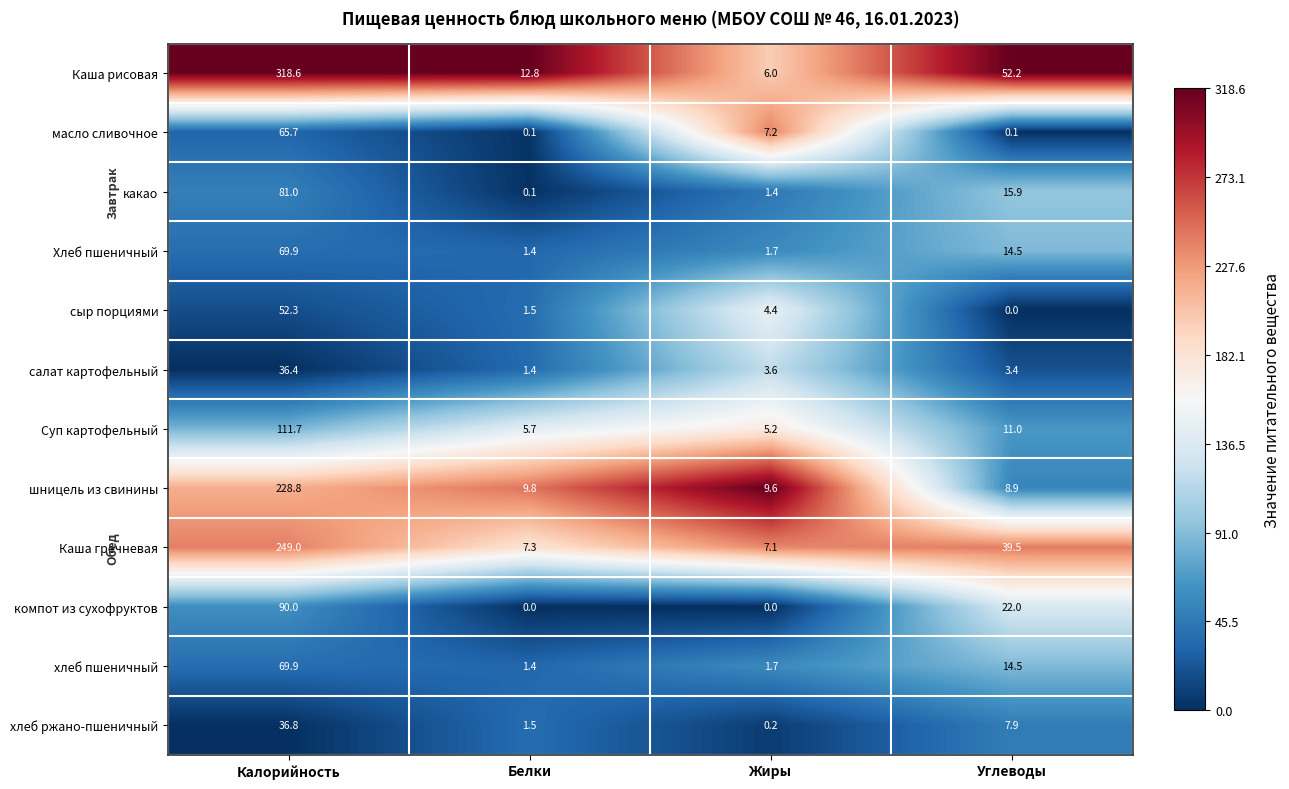

What is the difference between the maximum and second lowest values in the Хлеб пшеничный series?

68.2